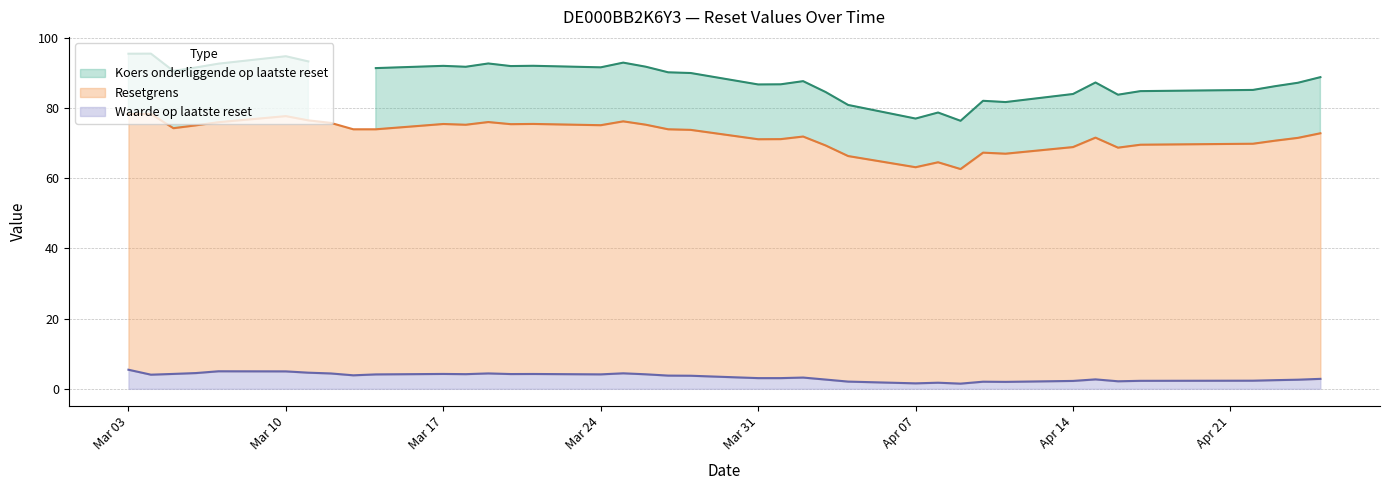

What is the difference between the maximum and minimum values in the Resetgrens series?

15.7